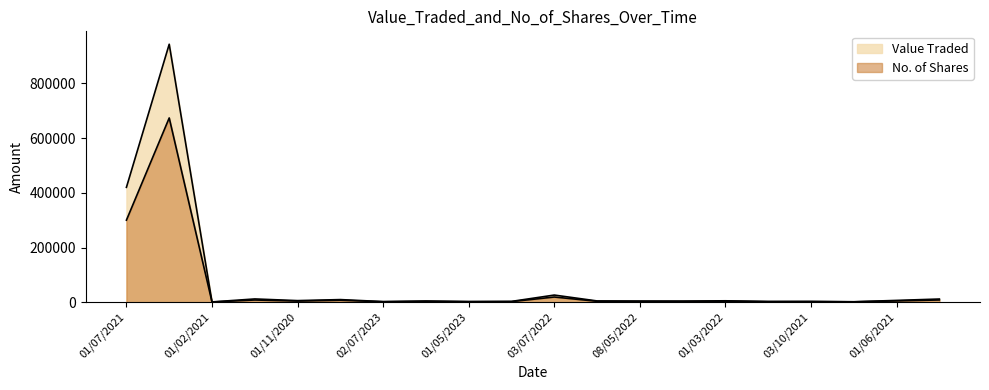

The No. of Shares series shows 1213 at 01/09/2021. True or false?

True